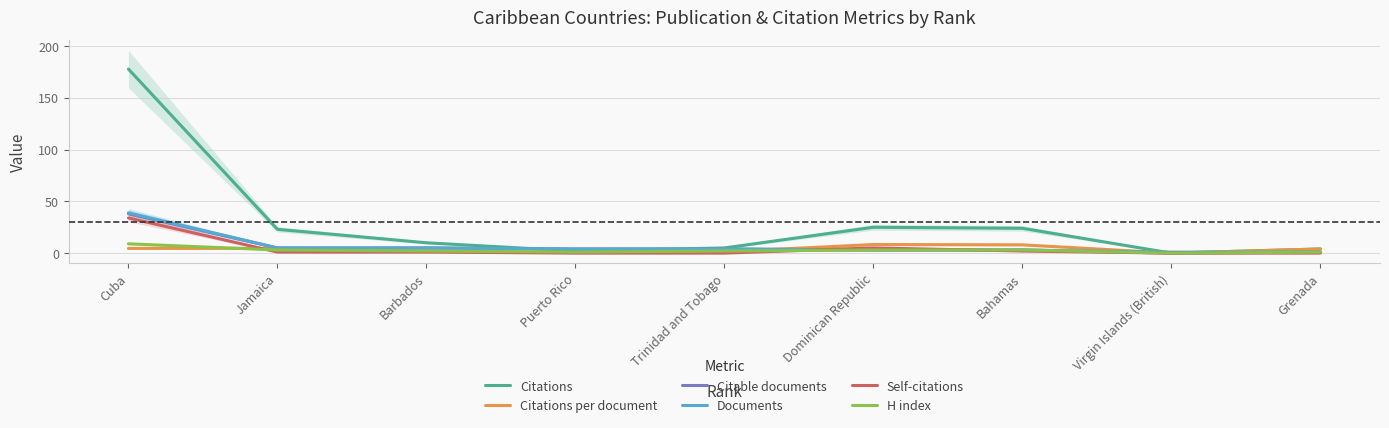

Count the number of data series in this chart.

6